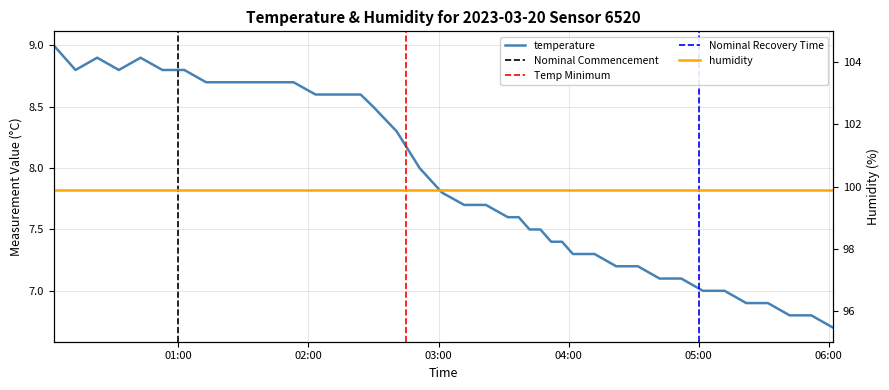

Where is the data nearest to the value 7?

2023-03-20T05:02:00